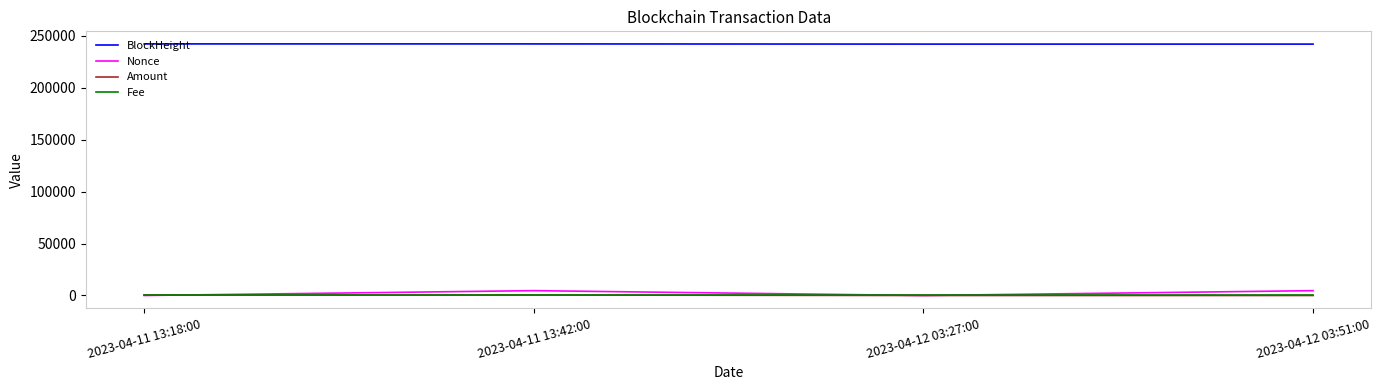

What is the average value of the Nonce series?

2330.5